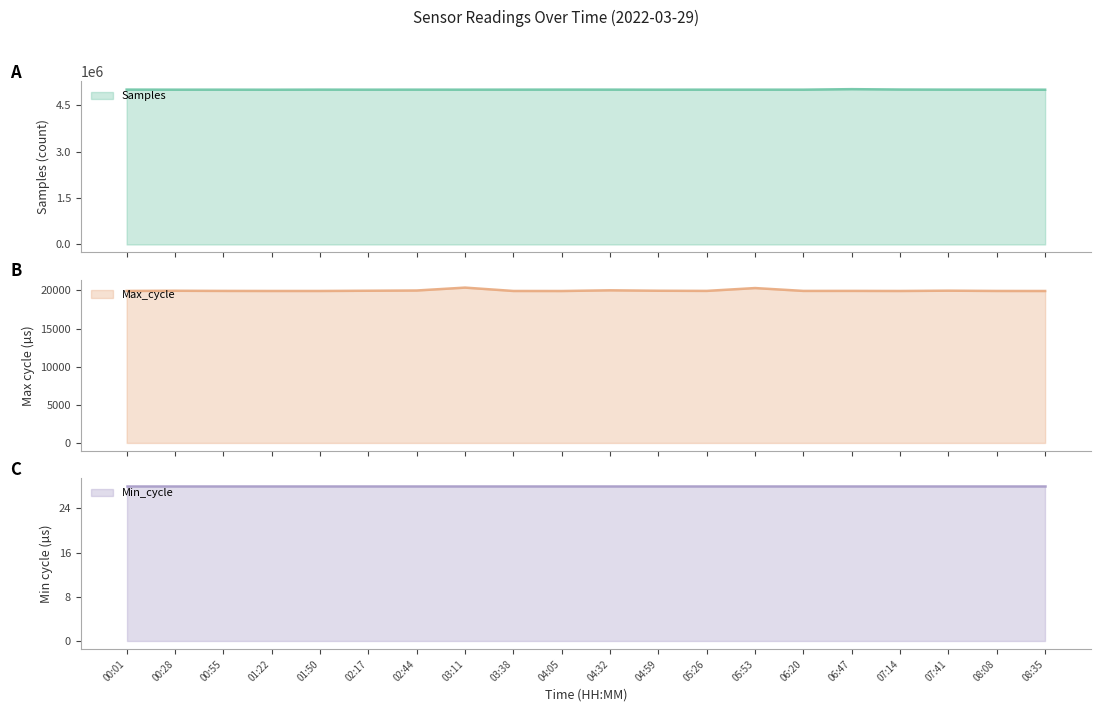

True or false: Samples and Max_cycle cross at least once.

False